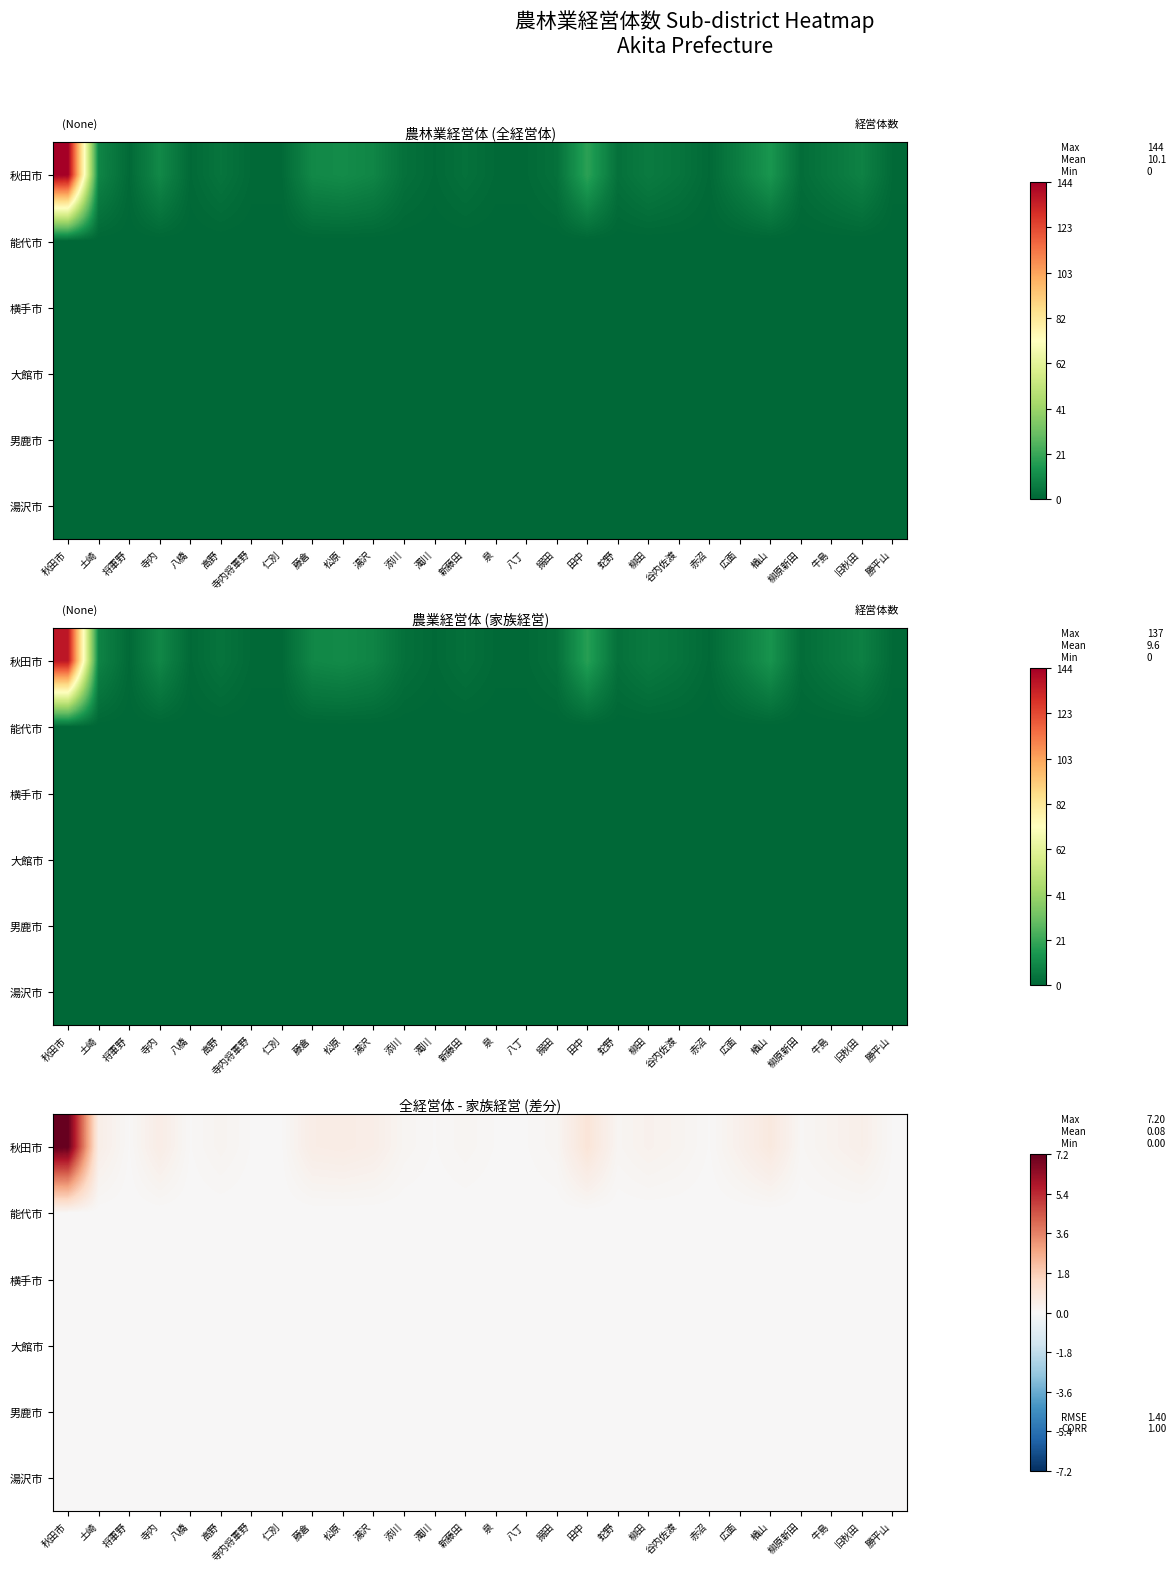

At which category is the sum across all series the highest?

秋田市